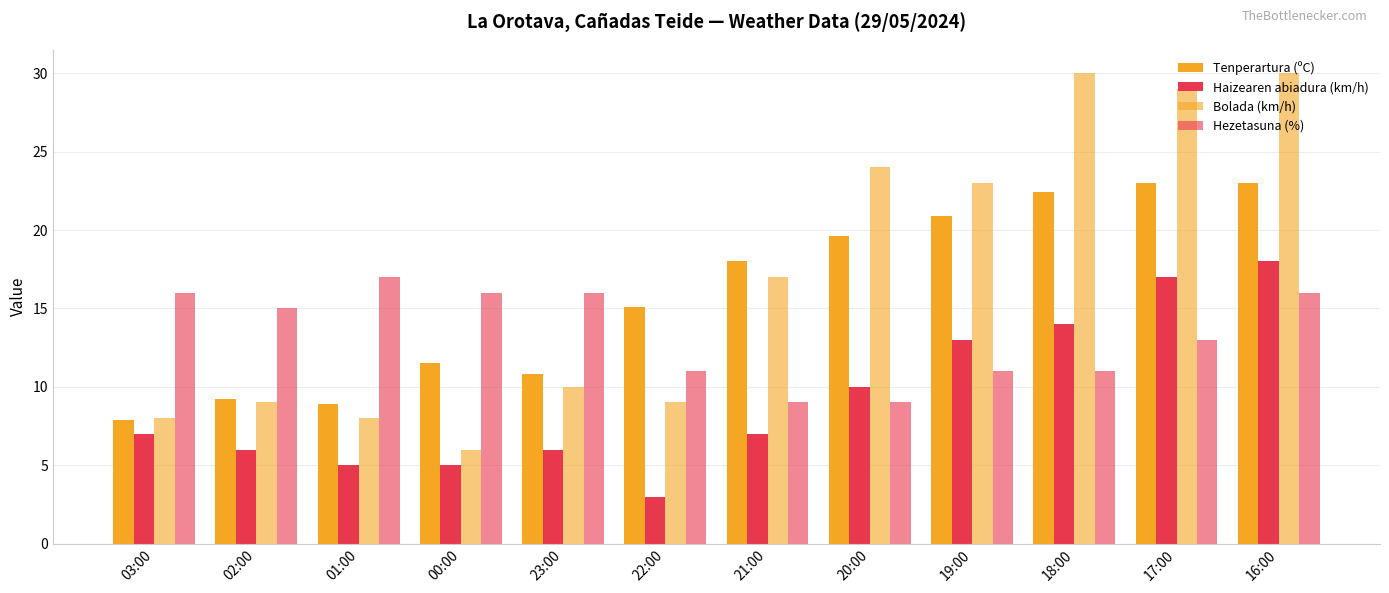

How many bars are there in each group?

4